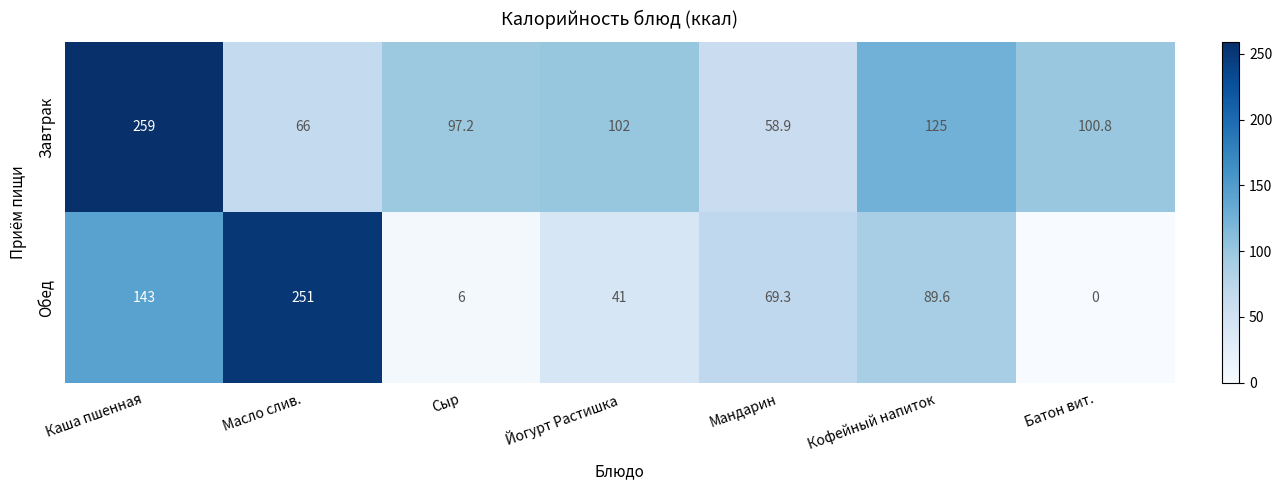

What is the total value across all series at Батон вит.?

100.8